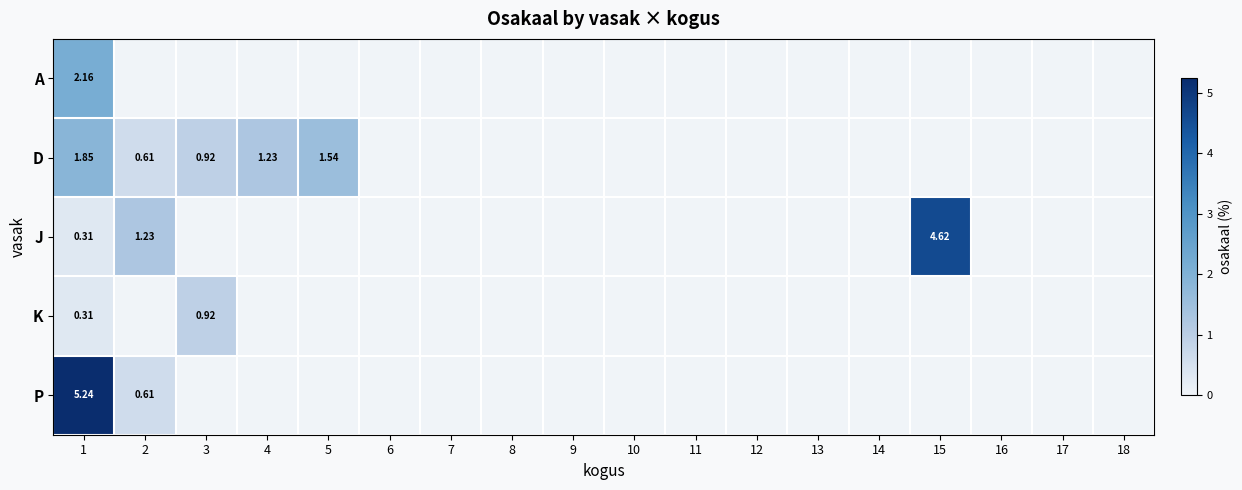

Is it true that P equals 0.0 at 14?

True